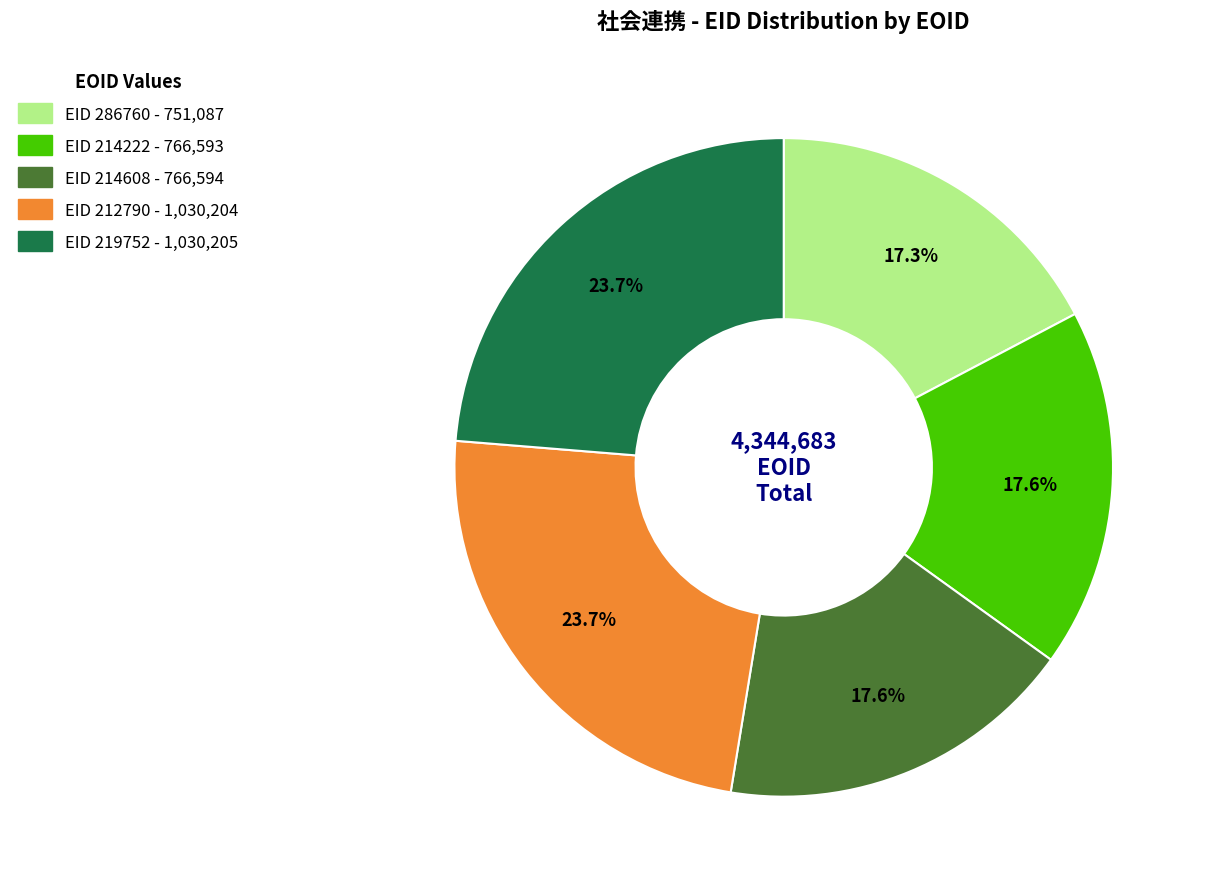

Approximately how many times larger is the value at EID 212790 - 1,030,204 compared to EID 214608 - 766,594?

1.3